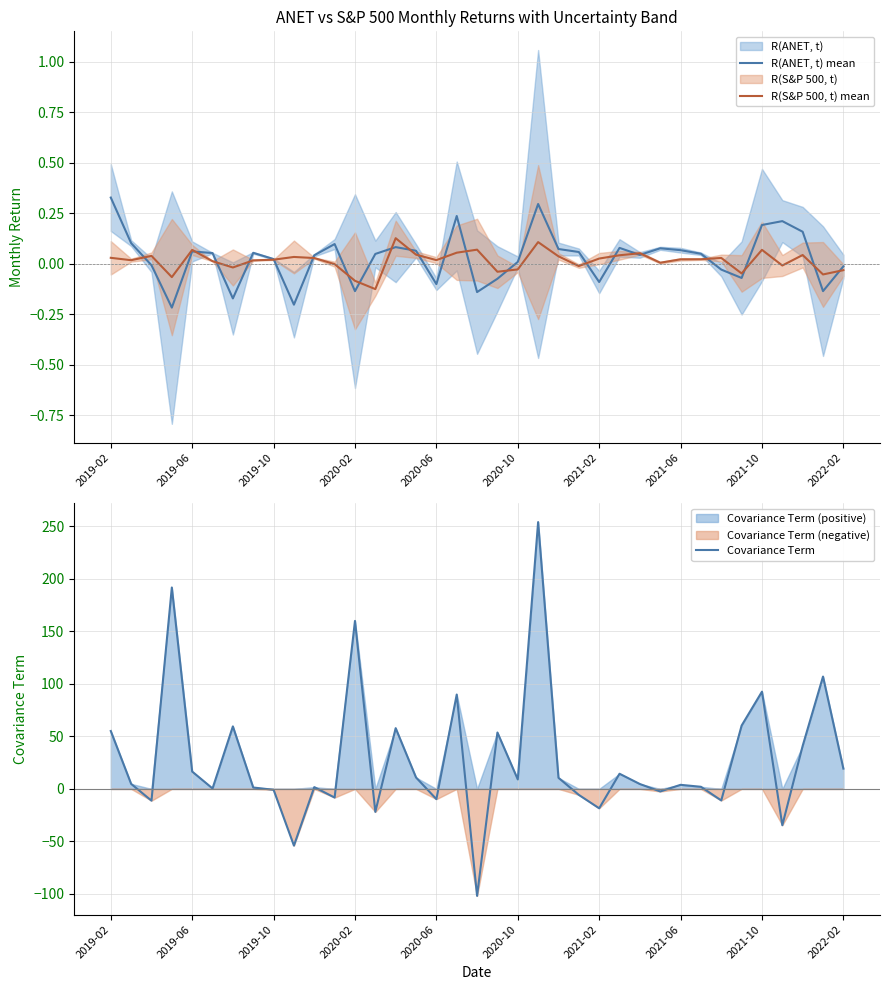

Count the number of data series in this chart.

3